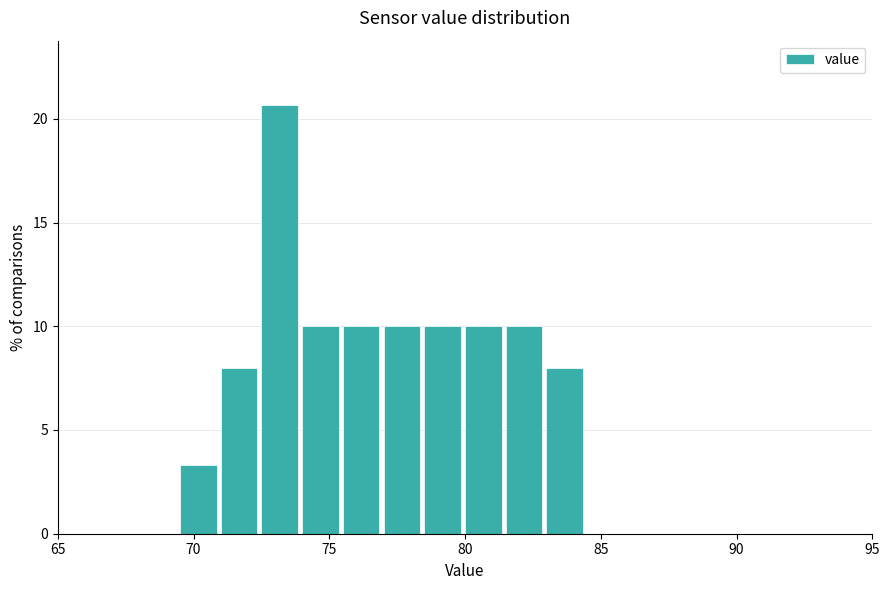

Around what value on the x-axis is the tallest bar? Give the approximate position of its centre, as read against the axis.

73.0